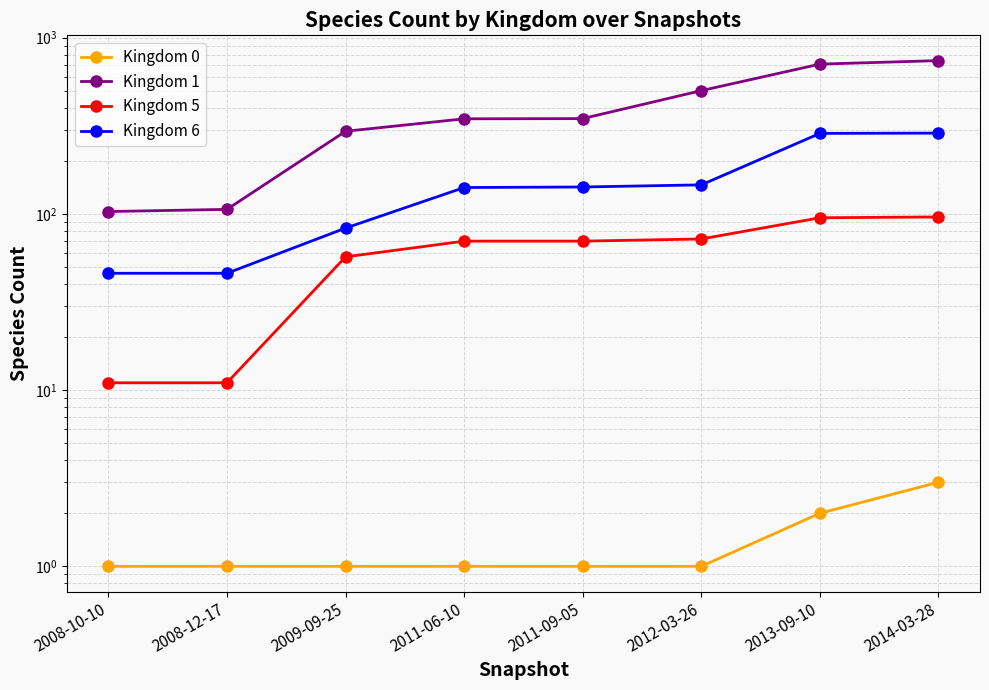

True or false: Kingdom 6 and Kingdom 0 intersect in this chart.

False